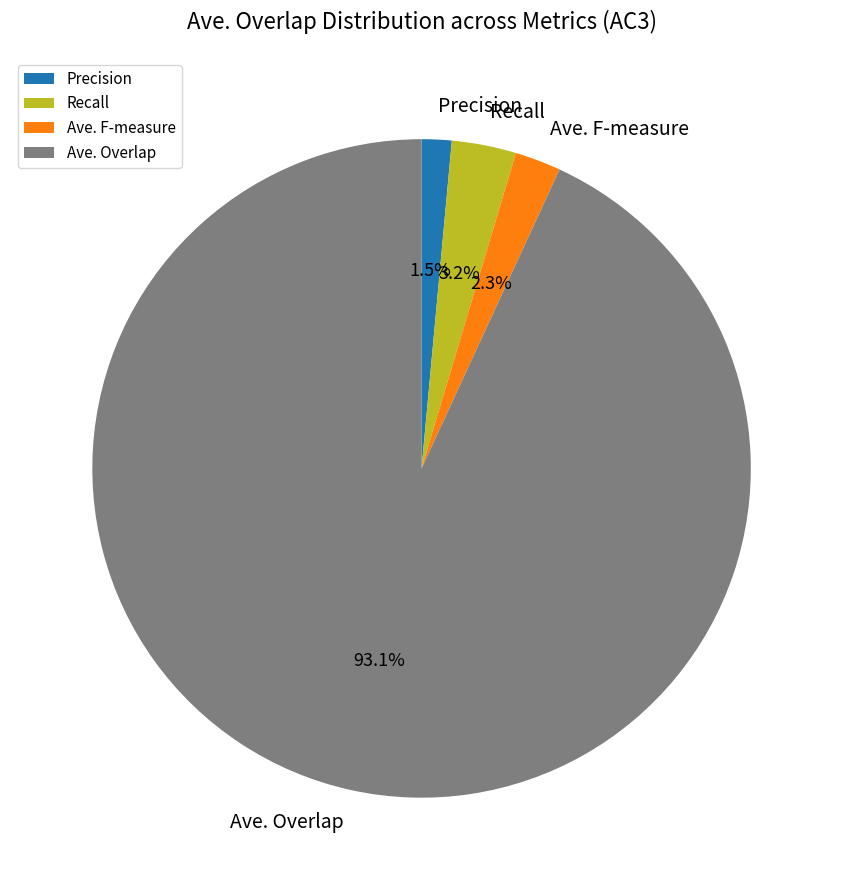

Which category has the biggest portion of the pie?

Ave. Overlap